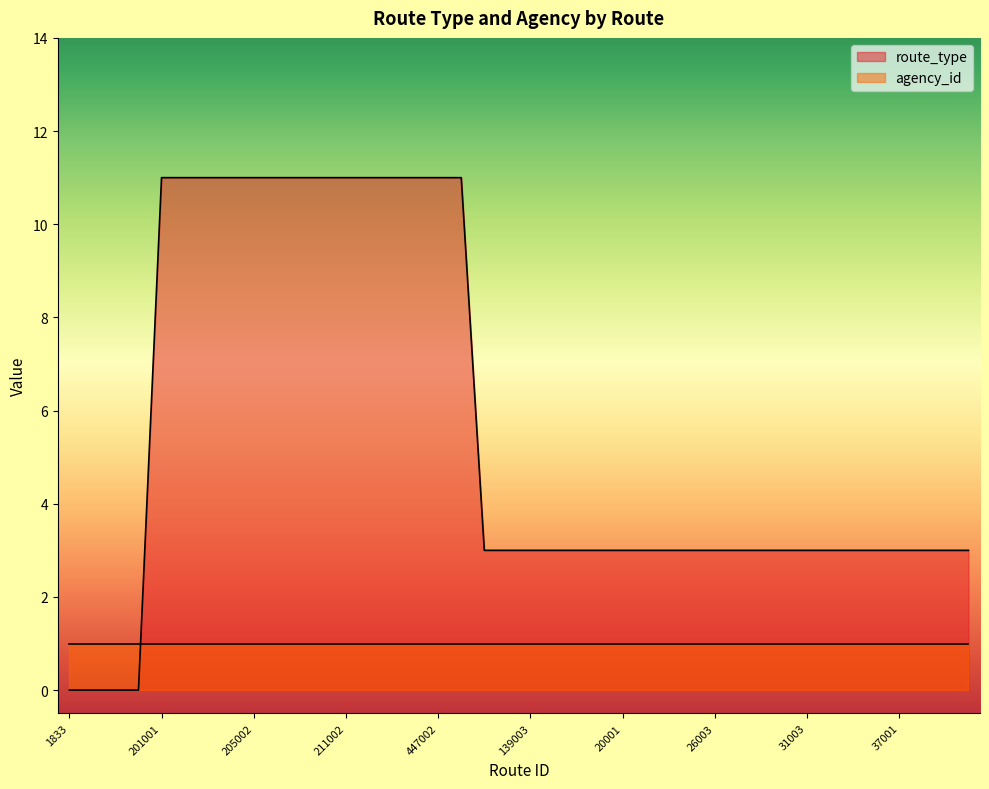

List the labels in order of value, smallest first.

1833, 3833, 4833, 9833, 123003, 130003, 139003, 144002, 14703, 151001, 20001, 21001, 23003, 25001, 26003, 27001, 29004, 30003, 31003, 32001, 35001, 3602, 37001, 39003, 41003, 421003, 201001, 202002, 203002, 204001, 205002, 207002, 209003, 210002, 211002, 212002, 33002, 444002, 447002, 472002